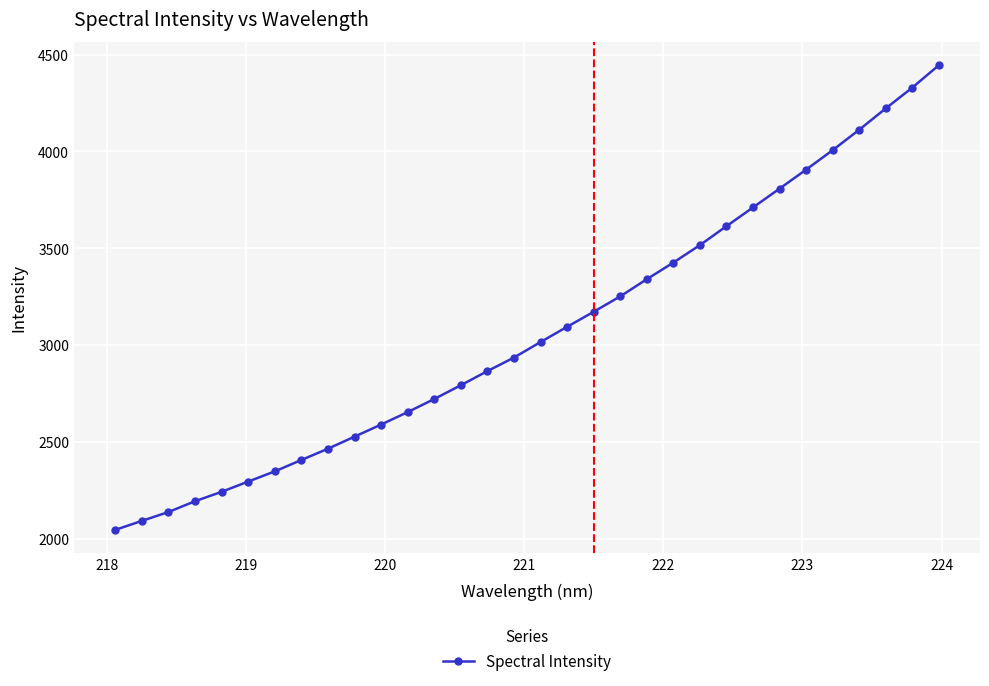

What is the maximum value shown in the chart?

4445.1